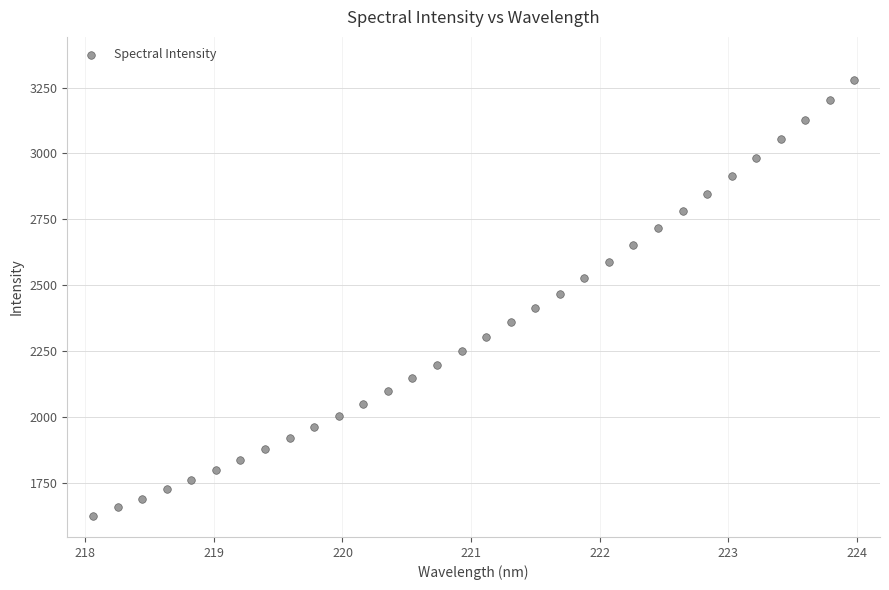

What is the range of X values (max minus min)?

5.9